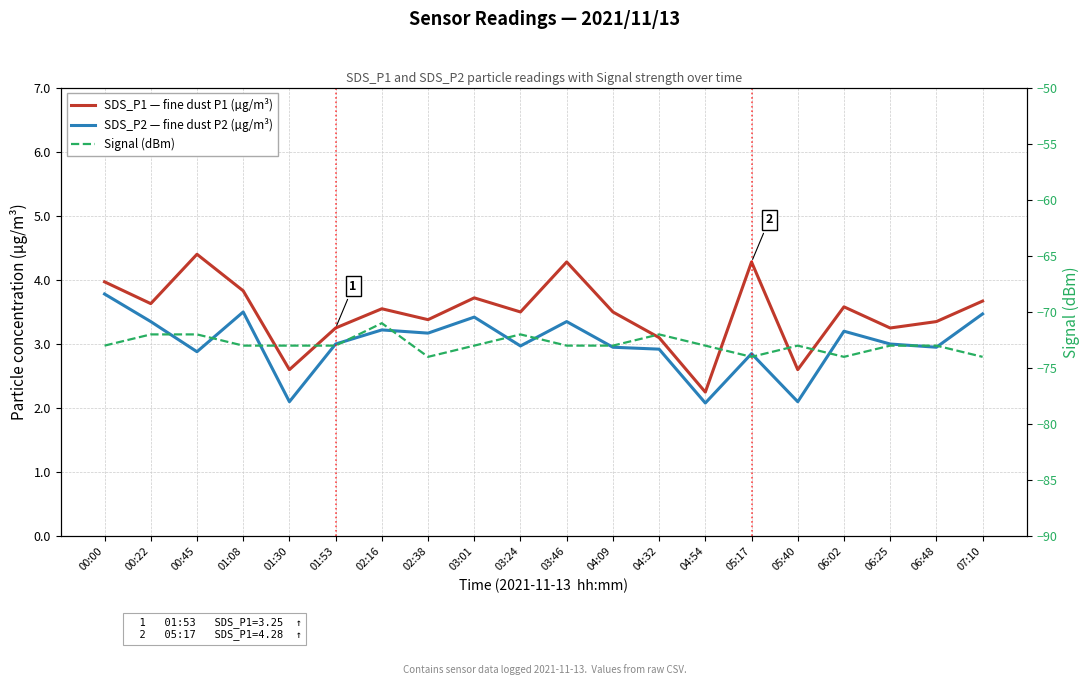

True or false: Signal (dBm) and SDS_P1 — fine dust P1 (µg/m³) cross at least once.

False